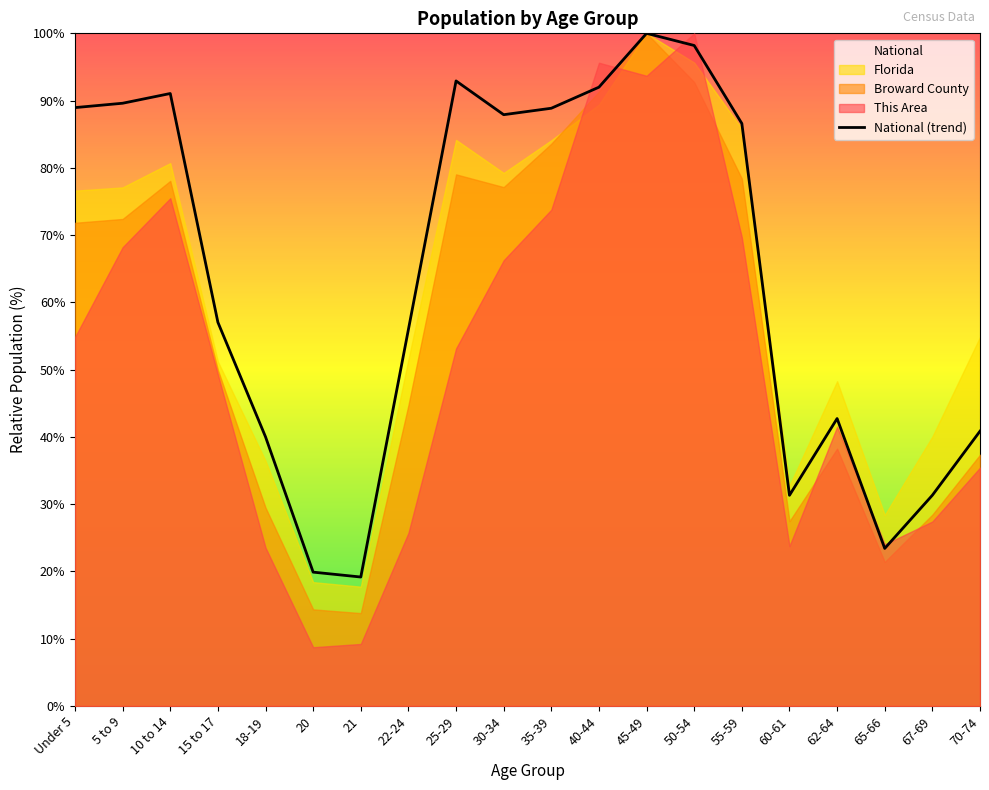

What is the sum of the values at 55-59 and 15 to 17?

143.6